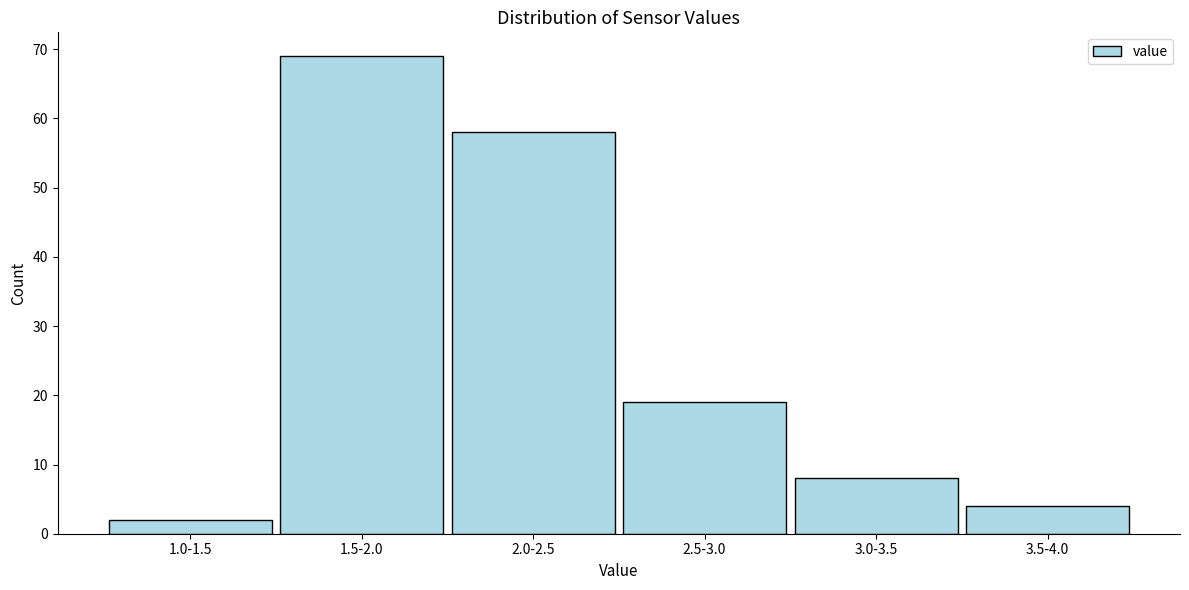

Reading left to right, what are all the values shown in this chart?

1.0-1.5=2	1.5-2.0=69	2.0-2.5=58	2.5-3.0=19	3.0-3.5=8	3.5-4.0=4